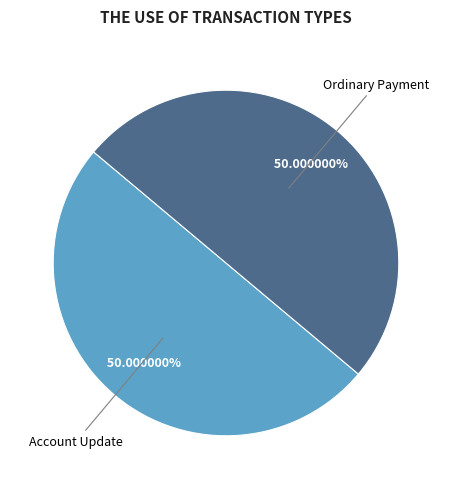

Is there any slice that represents more than half of the pie?

Yes